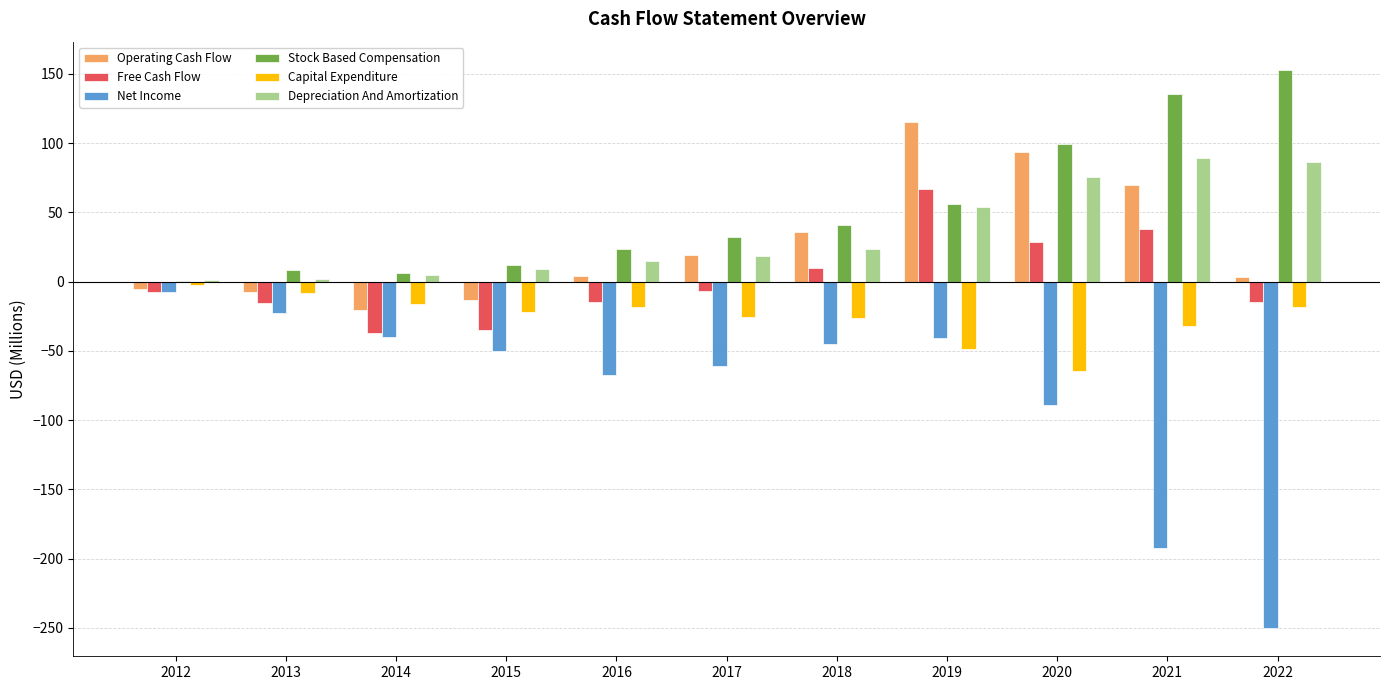

How many categories are shown in the chart?

11